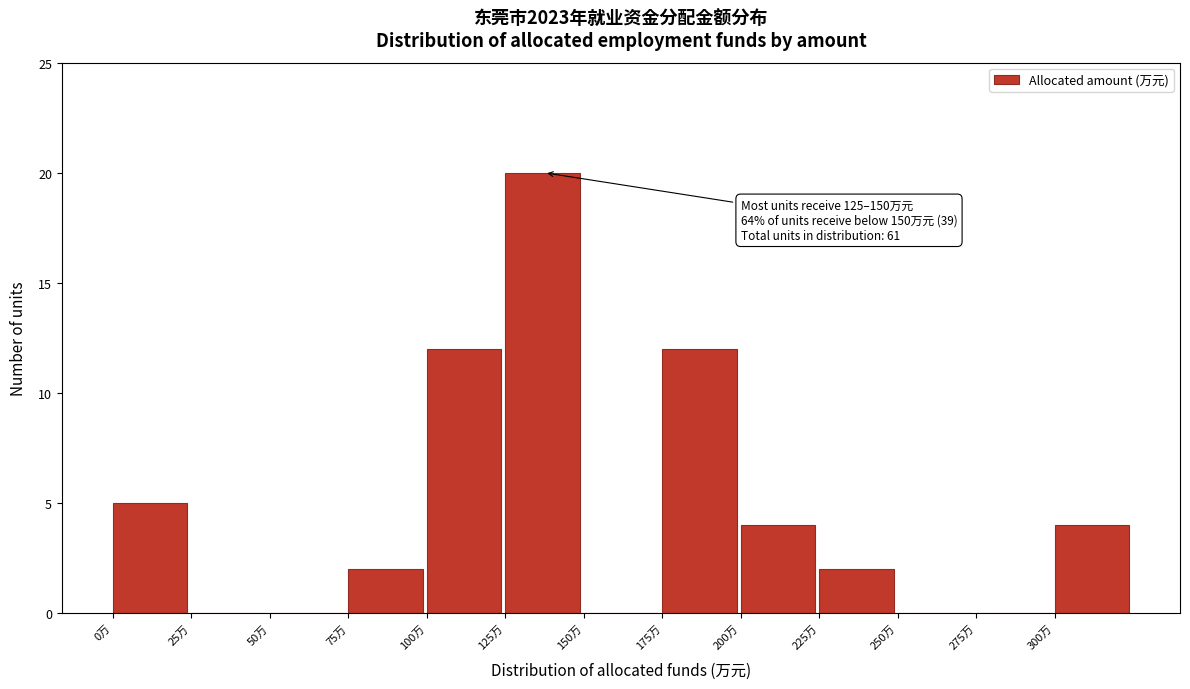

Which range on the x-axis has the tallest bar?

125 to 150